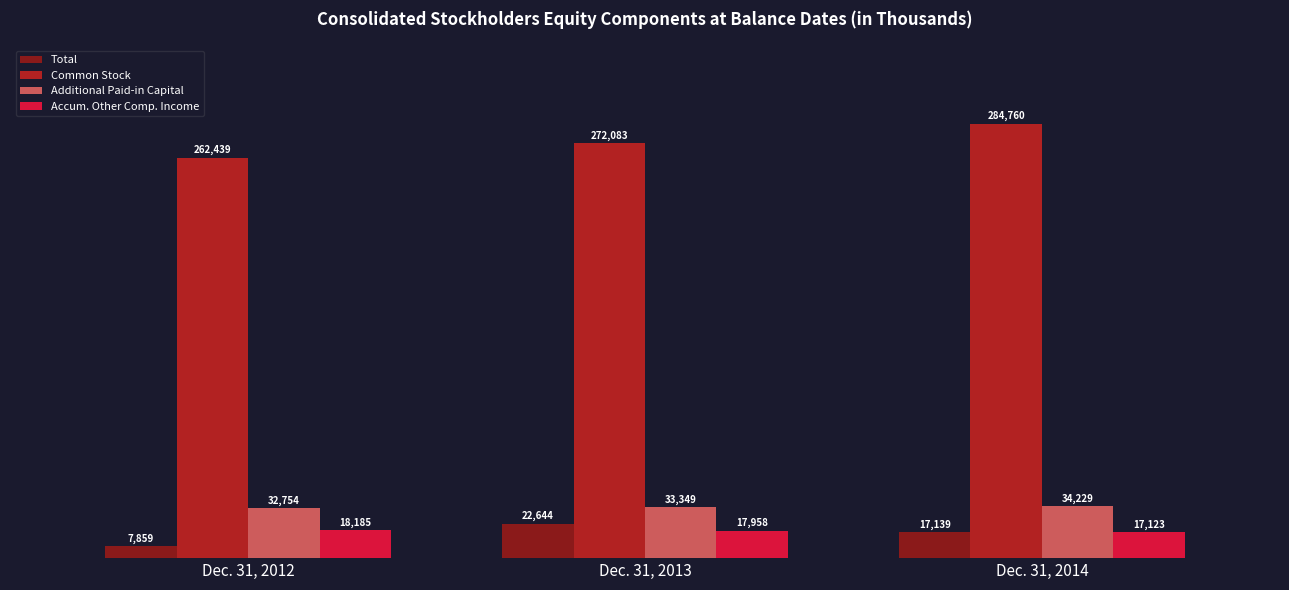

What is the value of the Common Stock bar at the 3rd from the left?

284760